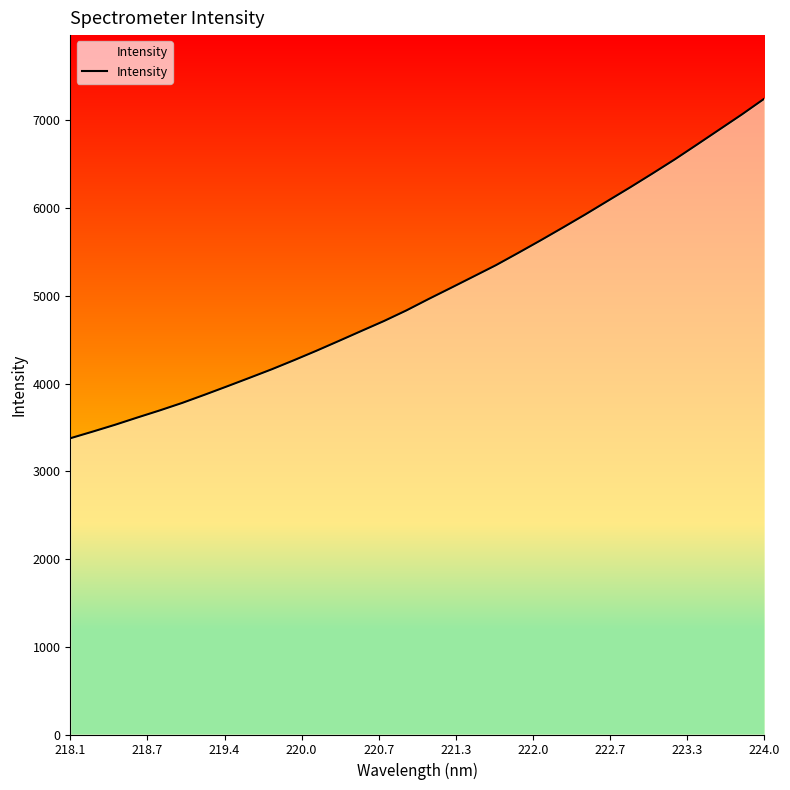

What is the difference between the second highest and second lowest values?

3616.1